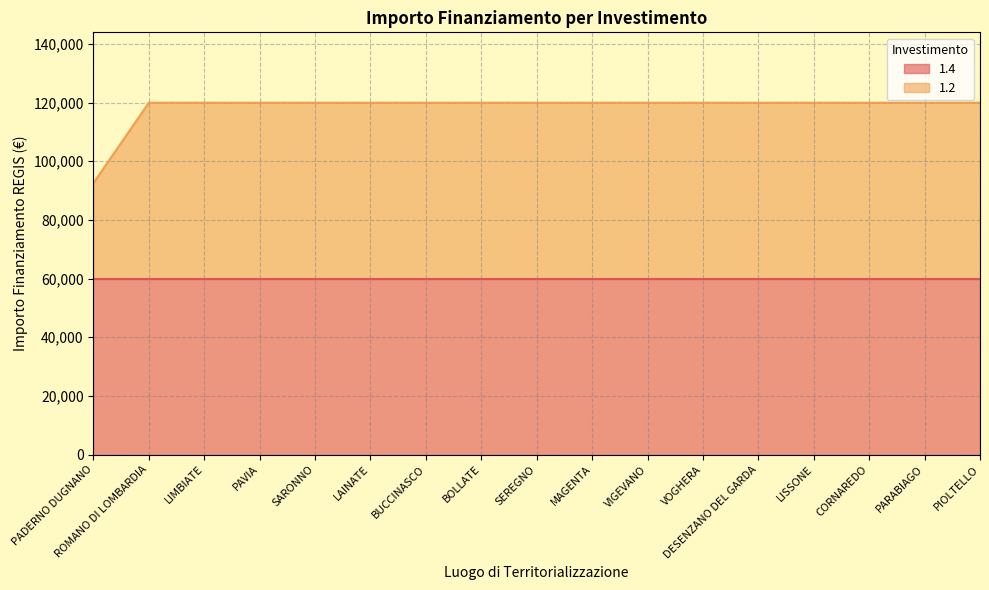

How many categories are shown in the chart?

17